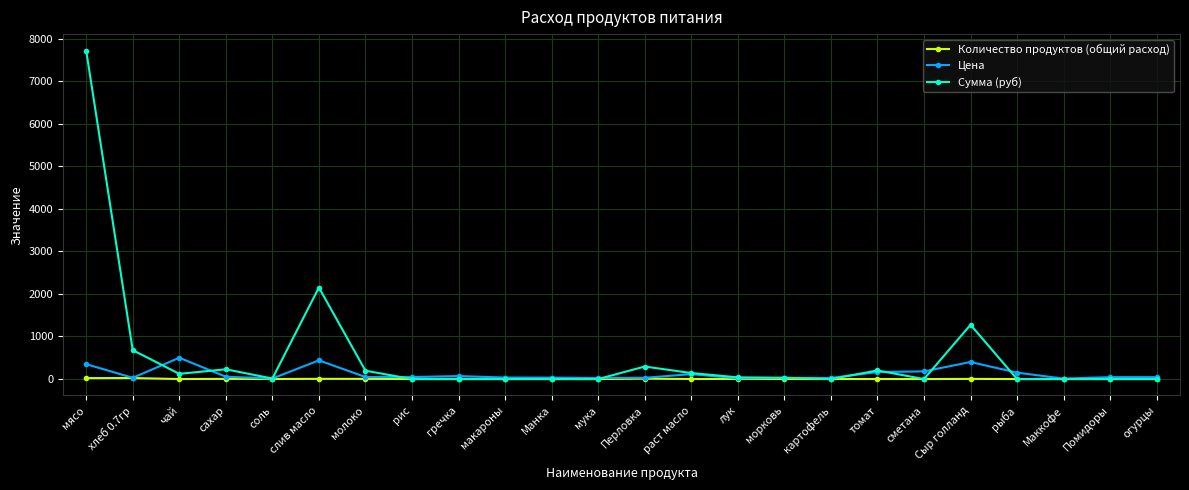

Which series has the widest spread of values?

Сумма (руб)